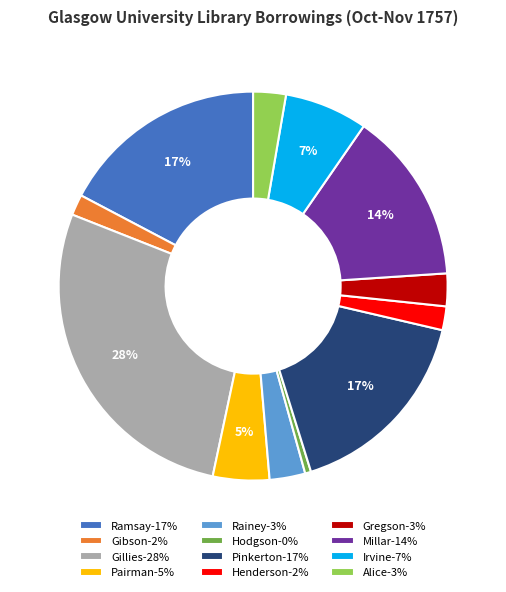

Combined, do Gillies-28% and Rainey-3% account for over 50%?

No